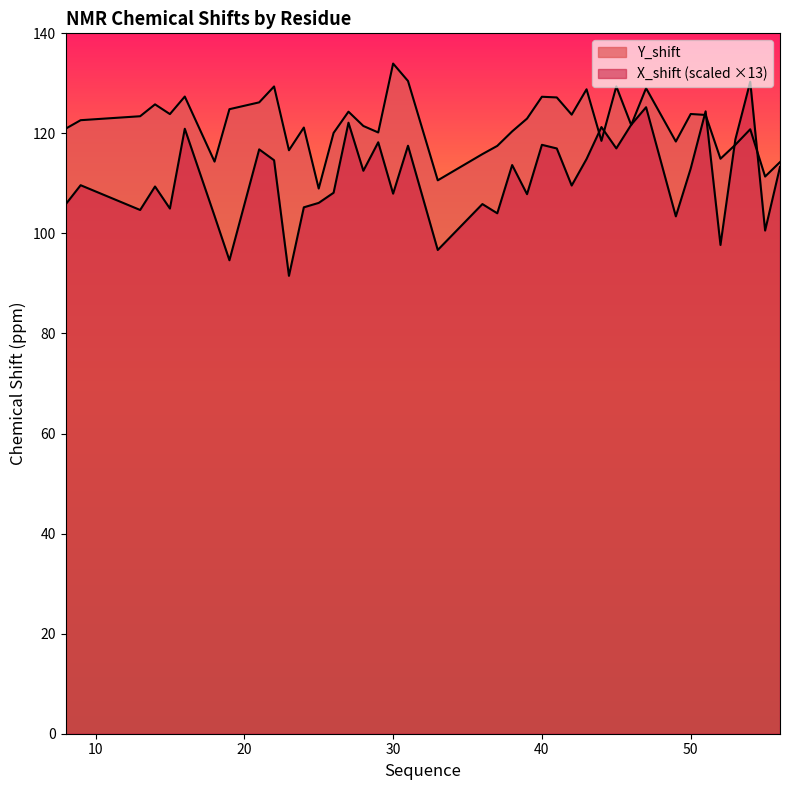

How many distinct data groups are displayed?

2